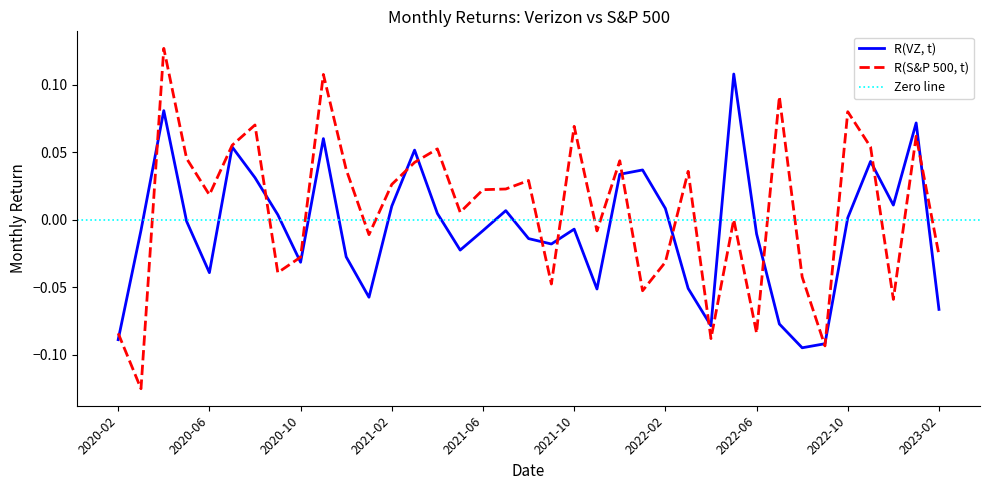

Reading left to right, extract all data points from this chart.

R(VZ, t): -0.1	-0.0	0.1	-0.0	-0.0	0.1	0.0	0.0	-0.0	0.1	-0.0	-0.1	0.0	0.1	0.0	-0.0	-0.0	0.0	-0.0	-0.0	-0.0	-0.1	0.0	0.0	0.0	-0.1	-0.1	0.1	-0.0	-0.1	-0.1	-0.1	0.0	0.0	0.0	0.1	-0.1
R(S&P 500, t): -0.1	-0.1	0.1	0.0	0.0	0.1	0.1	-0.0	-0.0	0.1	0.0	-0.0	0.0	0.0	0.1	0.0	0.0	0.0	0.0	-0.0	0.1	-0.0	0.0	-0.1	-0.0	0.0	-0.1	0.0	-0.1	0.1	-0.0	-0.1	0.1	0.1	-0.1	0.1	-0.0